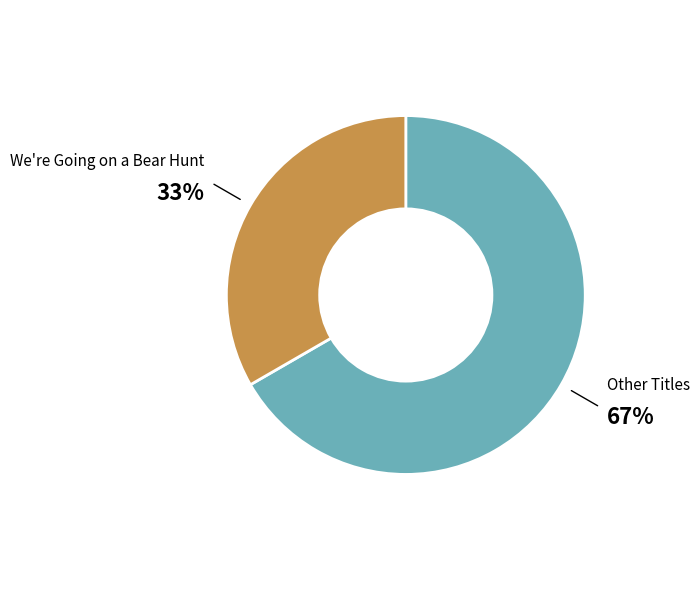

To the nearest percent, what is the combined percentage of We're Going on a Bear Hunt and Other Titles?

100%